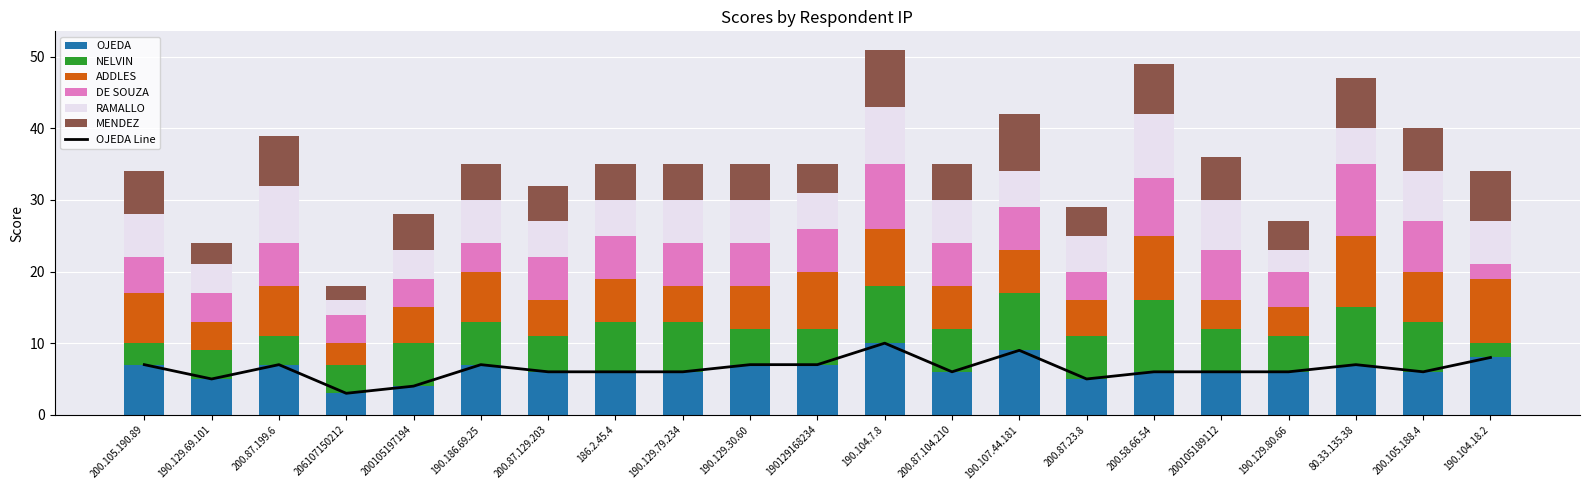

What is the spread (max minus min) of values at 200105197194?

2